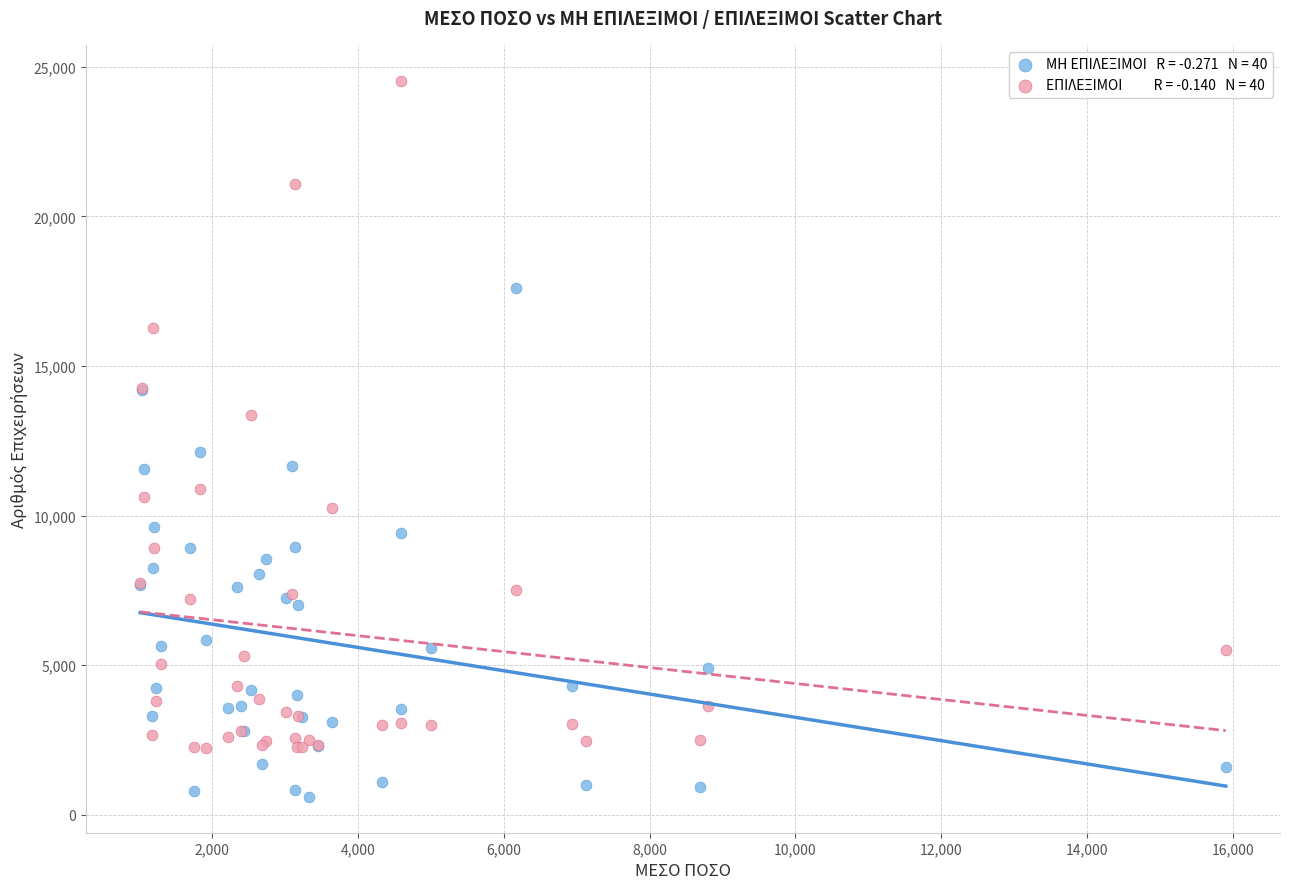

Across all series, what Y value is closest to 12566?

12112